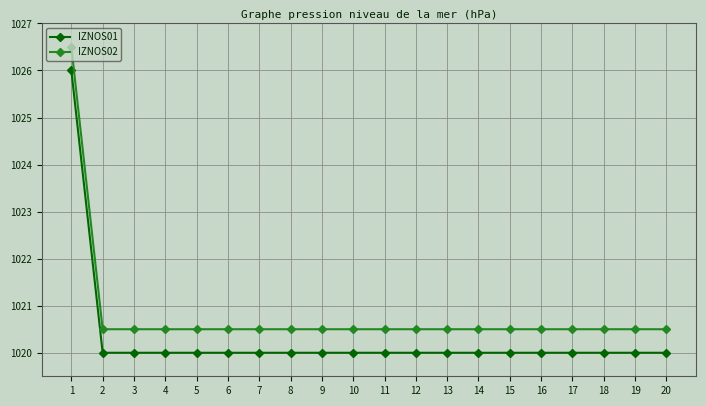

Is the value of IZNOS02 at 2 greater than the value of IZNOS01 at 1?

No